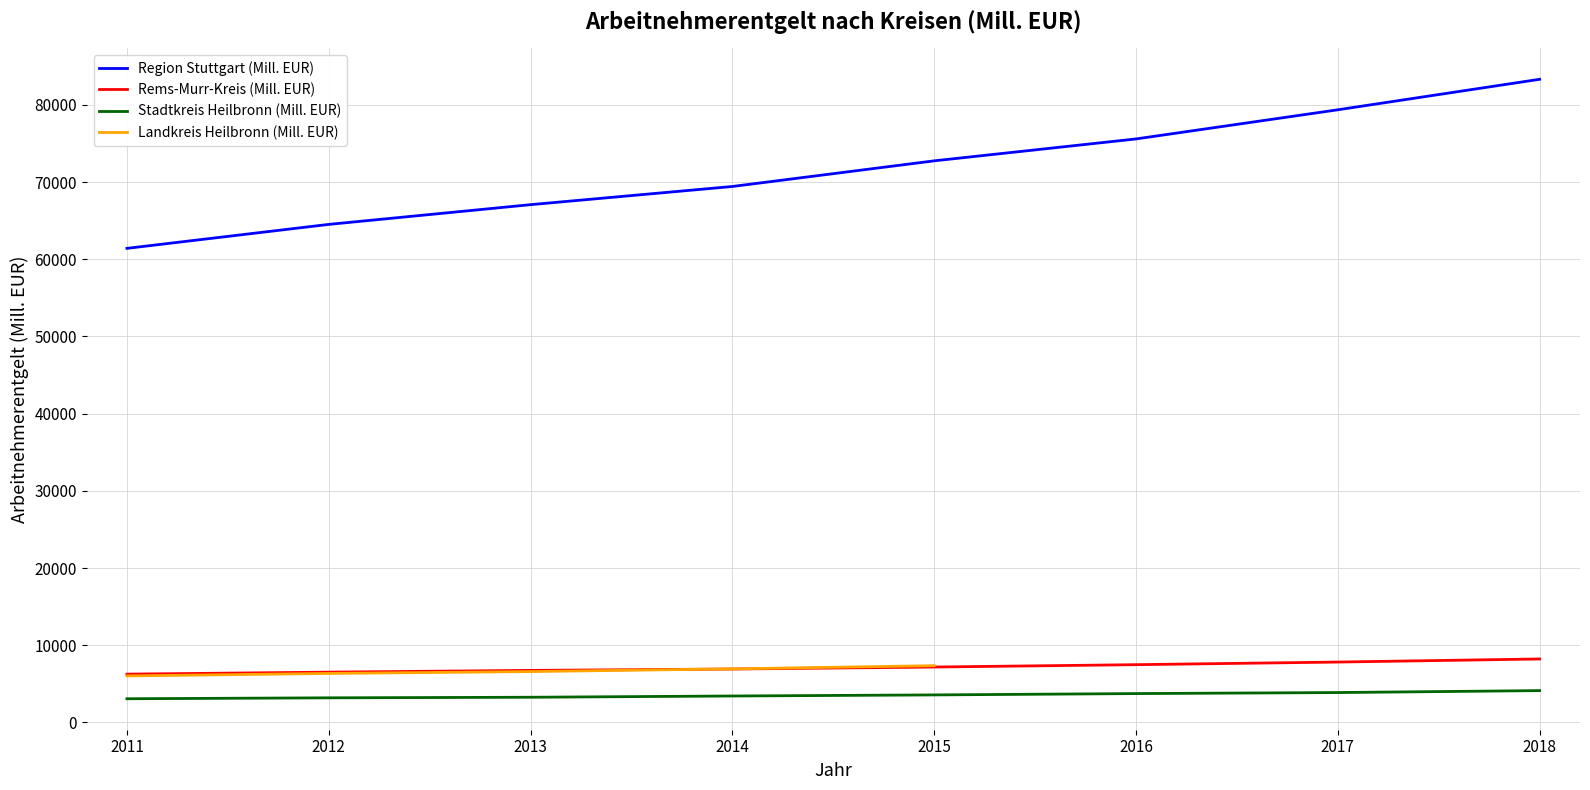

What is the lowest value of the Stadtkreis Heilbronn (Mill. EUR) series?

3063.7